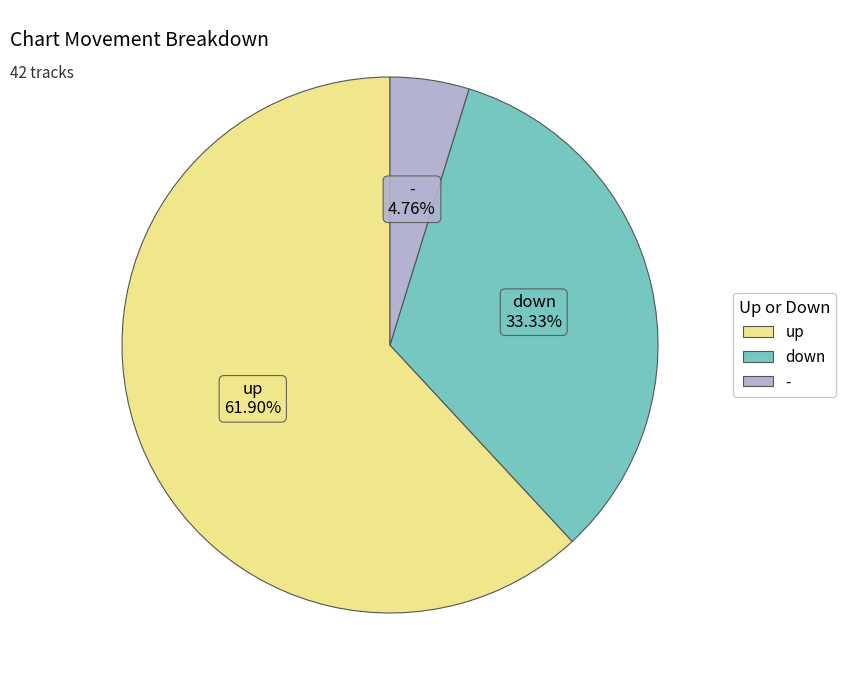

True or false: up accounts for 68% of the total.

False